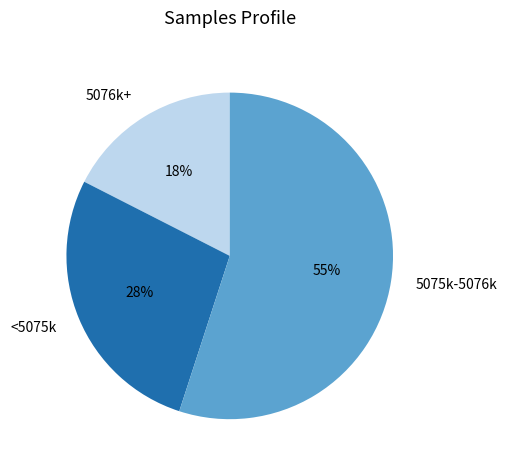

Which category has the biggest portion of the pie?

5075k-5076k